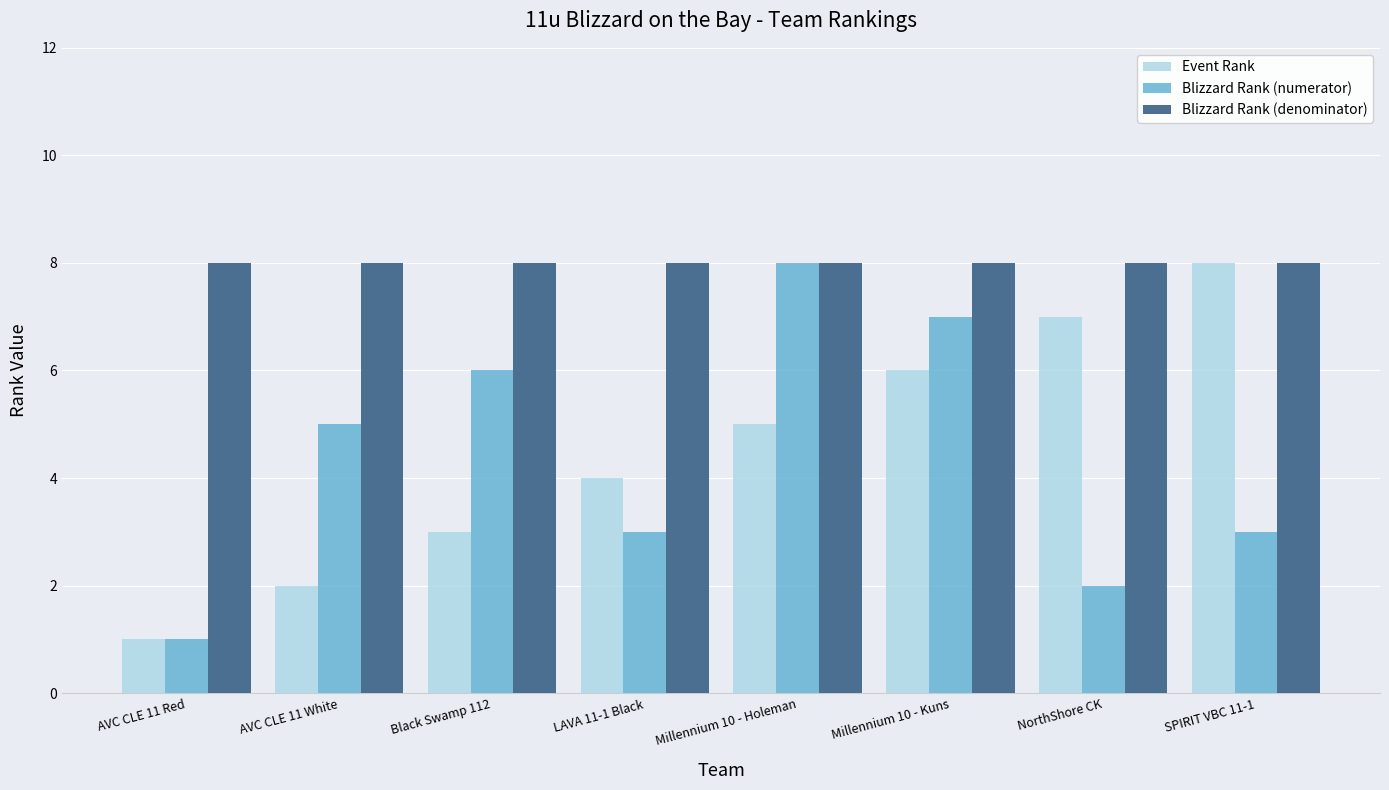

Is the value of Blizzard Rank (denominator) at Millennium 10 - Kuns greater than the value of Blizzard Rank (numerator) at NorthShore CK?

Yes